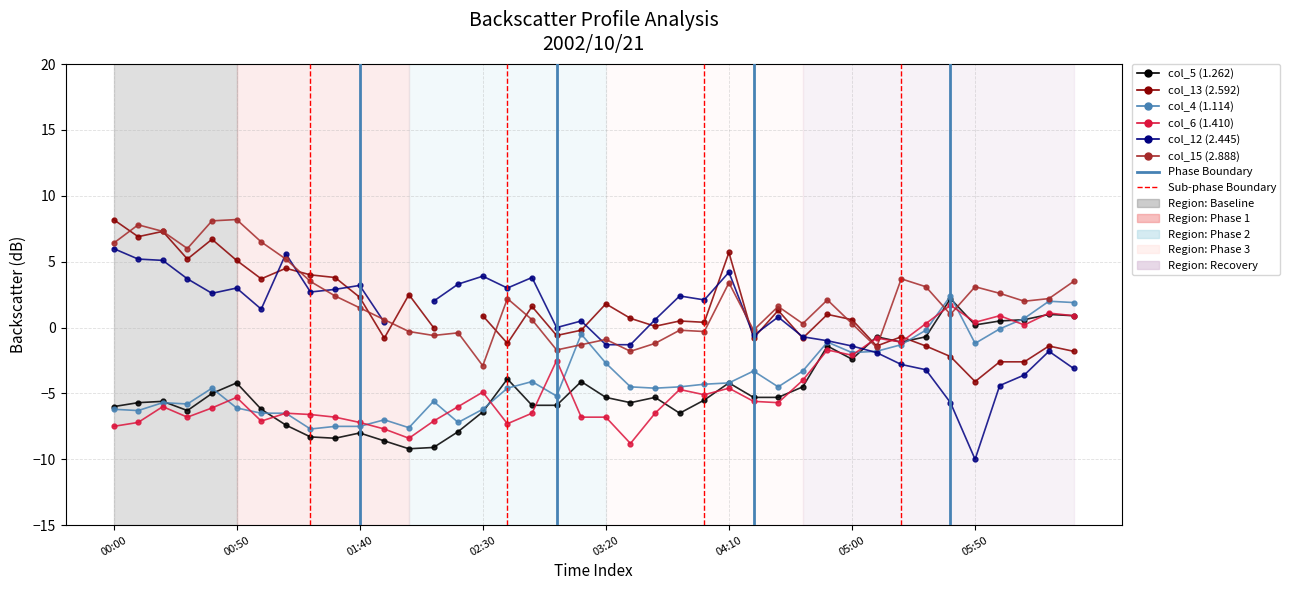

What is the difference between the second highest and minimum values in the col_4 (1.114) series?

9.7